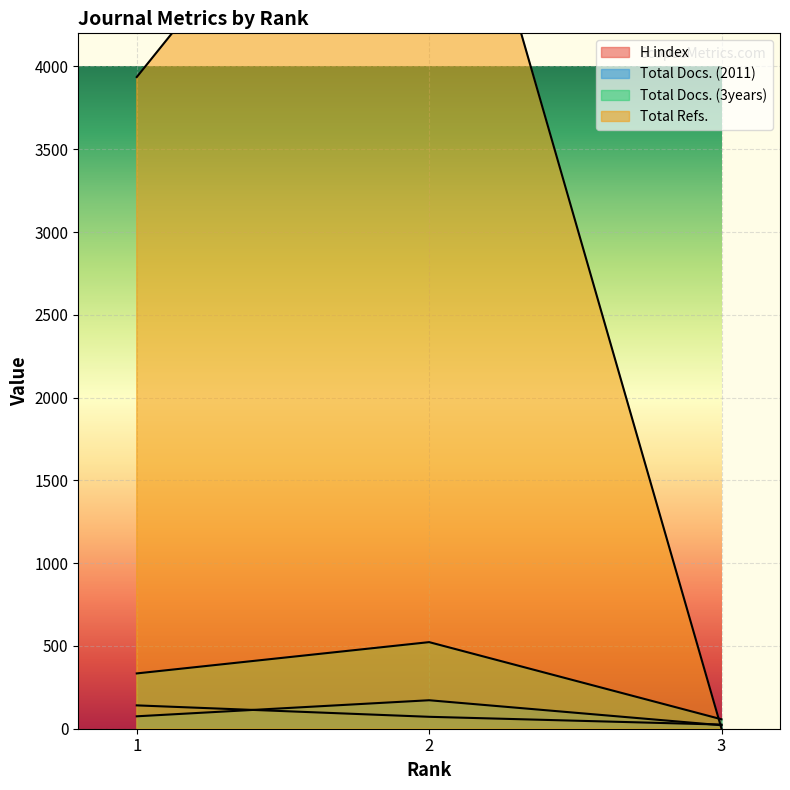

Rank the categories by Total Docs. (3years) value from highest to lowest.

2, 1, 3